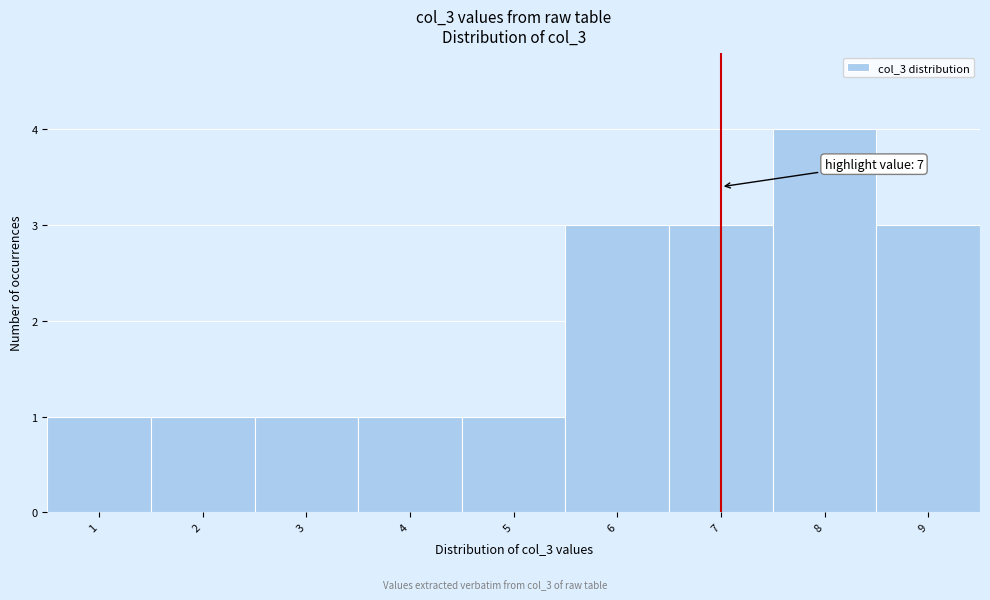

Which range on the x-axis has the tallest bar?

7.5 to 8.5